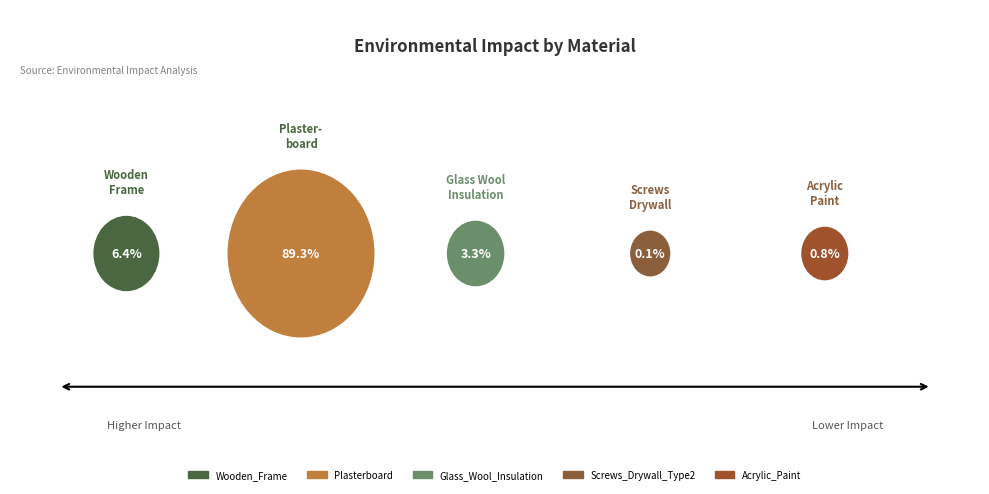

How many segments does this pie chart have?

5